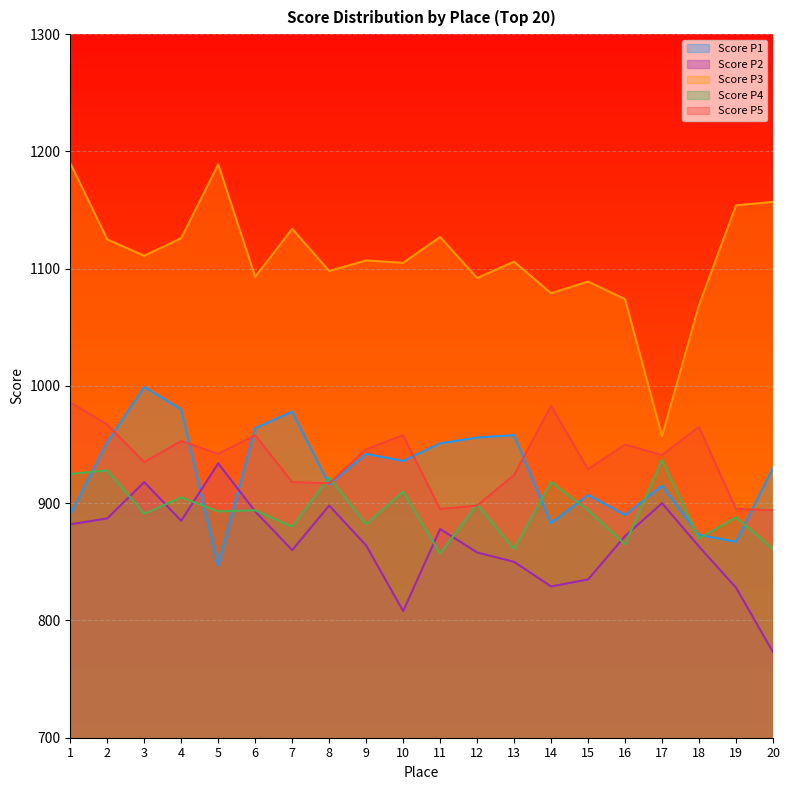

At which category does Score P4 reach its first local valley?

3